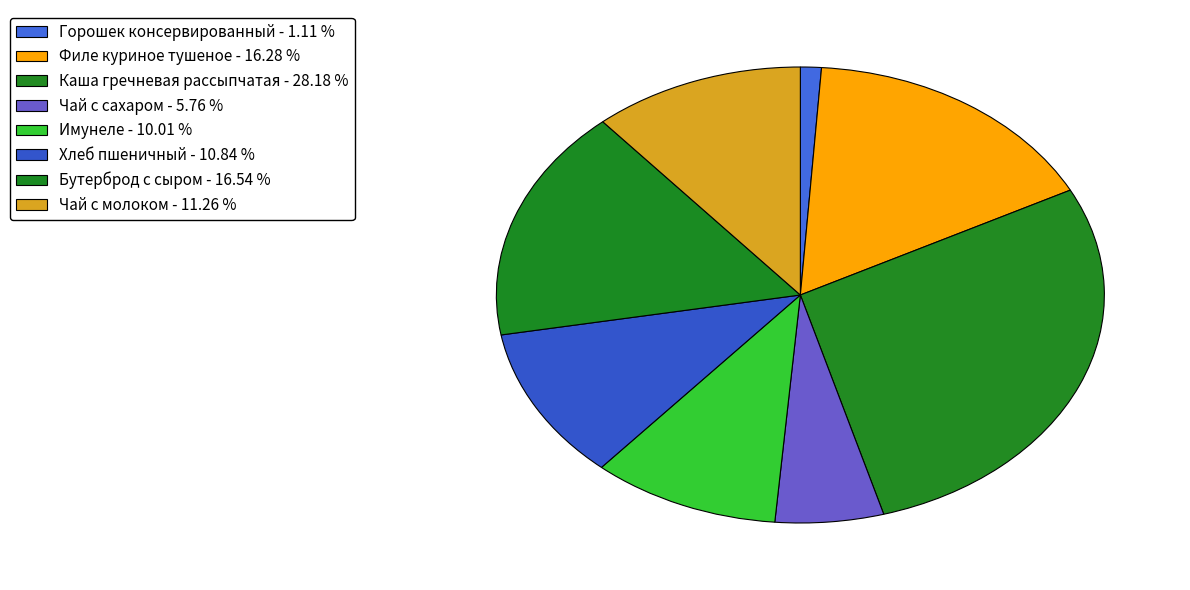

What portion of the pie excludes Имунеле?

90.0%